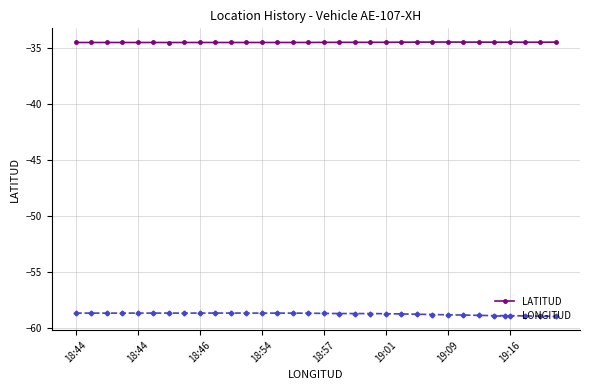

At how many categories does at least one series exceed -50?

32